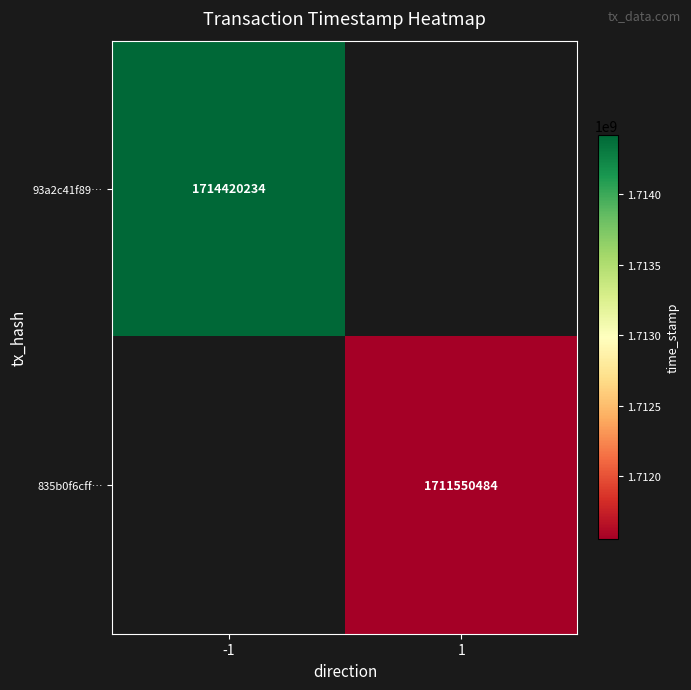

The value of 835b0f6cff… at 1 is 1711550484. True or false?

True